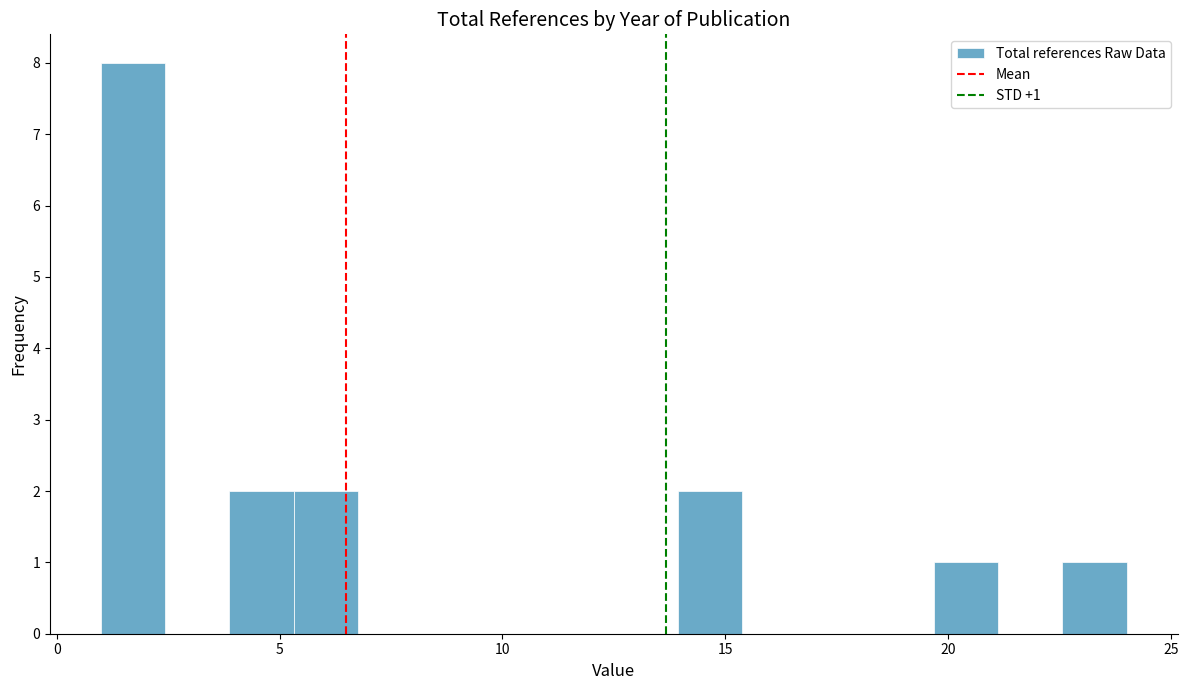

Read against the x-axis, roughly where is the centre of the tallest bar?

1.5